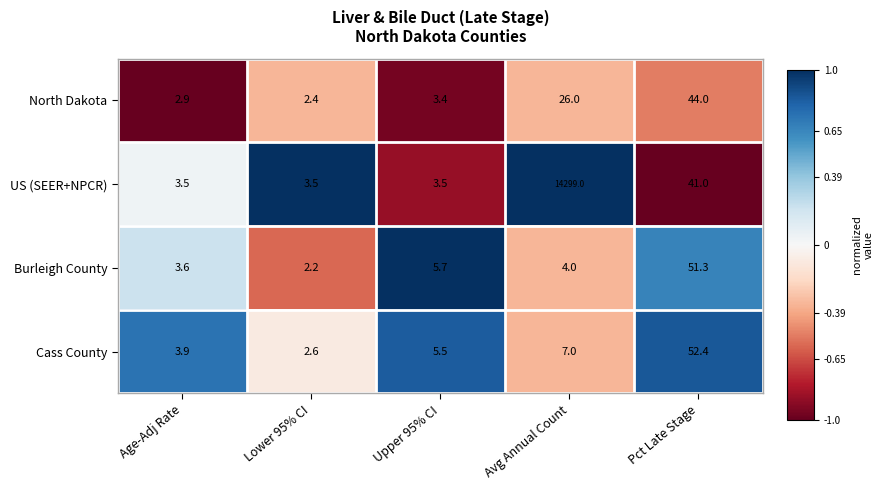

What is the difference between the US (SEER+NPCR) values at Pct Late Stage and Avg Annual Count?

14258.0